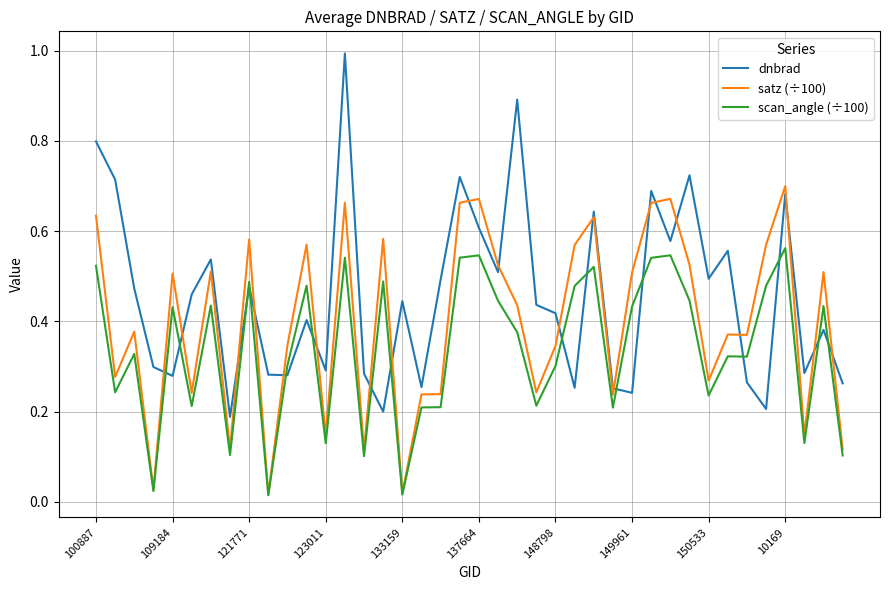

How many intersections are there between dnbrad and satz (÷100)?

20